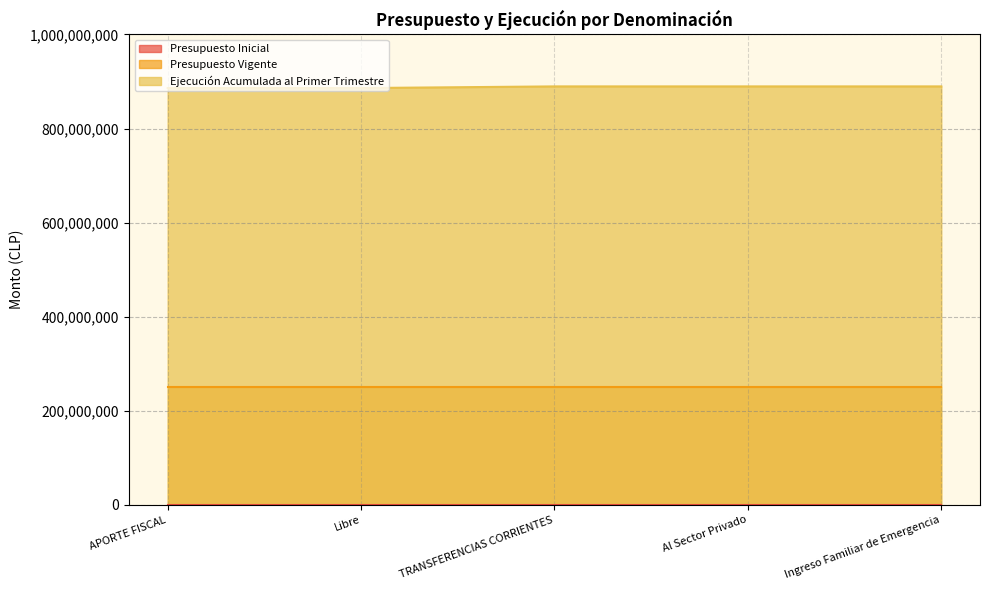

True or false: Ejecución Acumulada al Primer Trimestre and Presupuesto Inicial cross at least once.

False